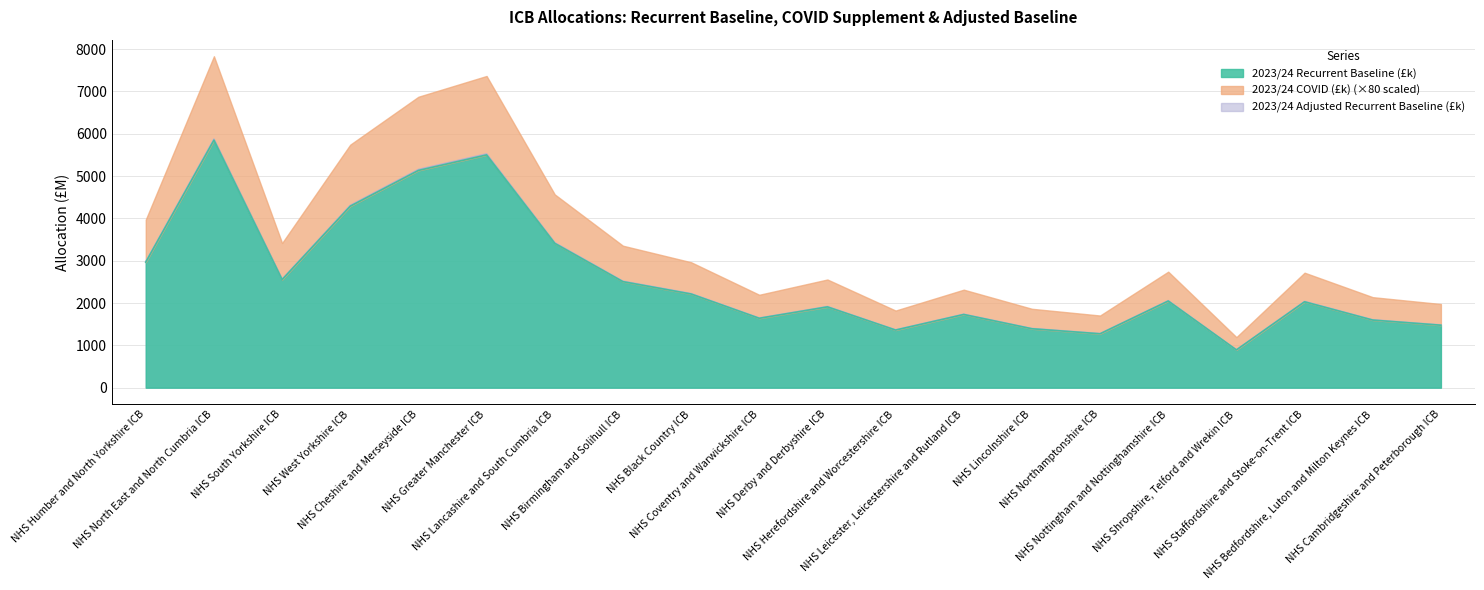

Which category has the lowest value across all series?

NHS Shropshire, Telford and Wrekin ICB